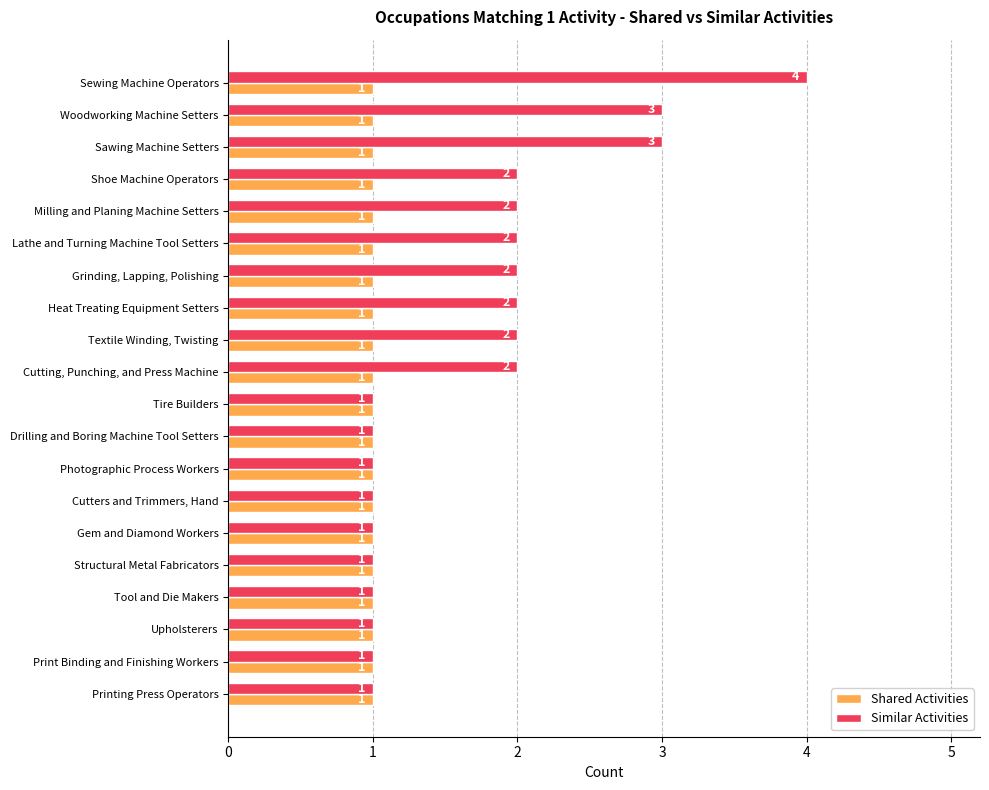

List the series in order of their peak value, highest first.

Similar Activities, Shared Activities